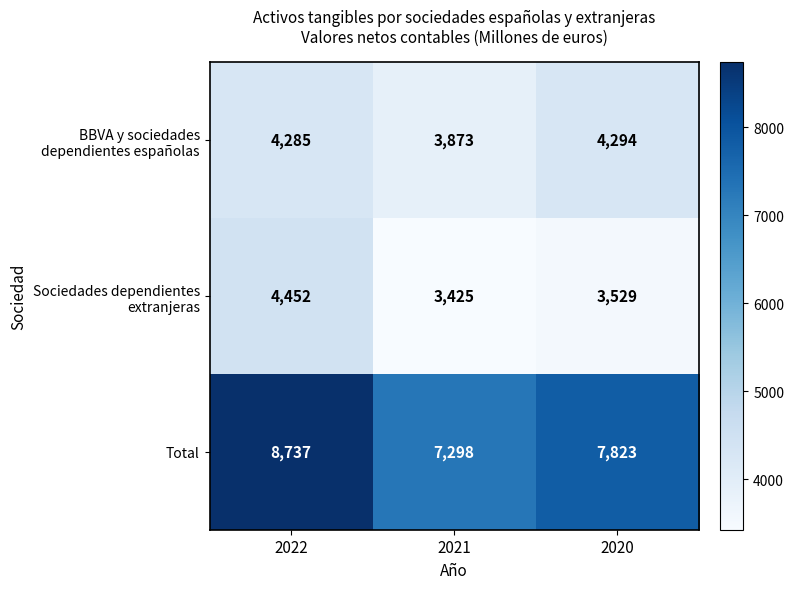

What is the difference between the maximum and minimum values in the Total series?

1439